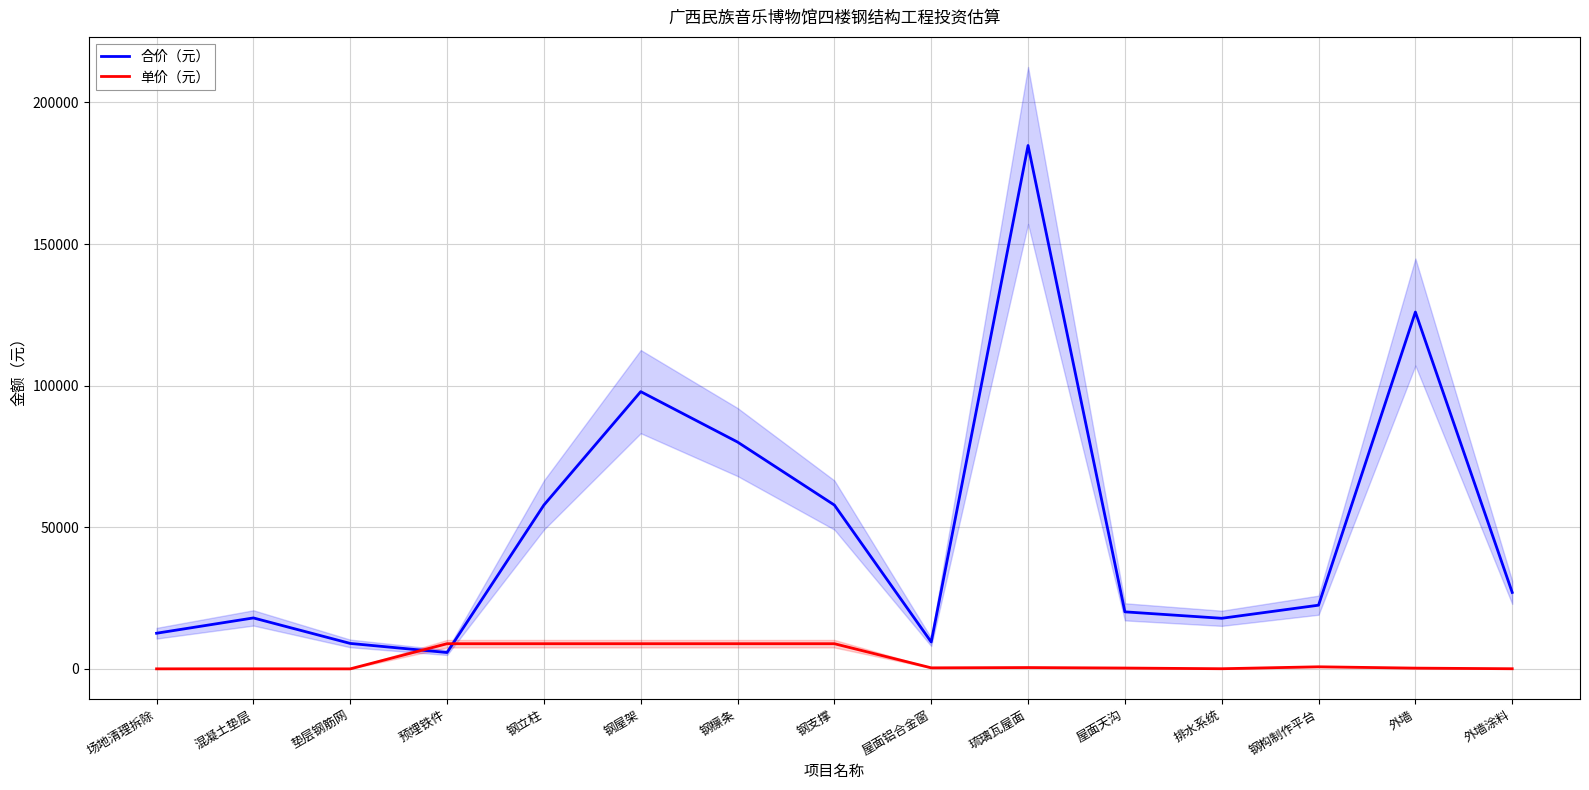

What is the value of the 单价（元） point at the 10th from the left?

480